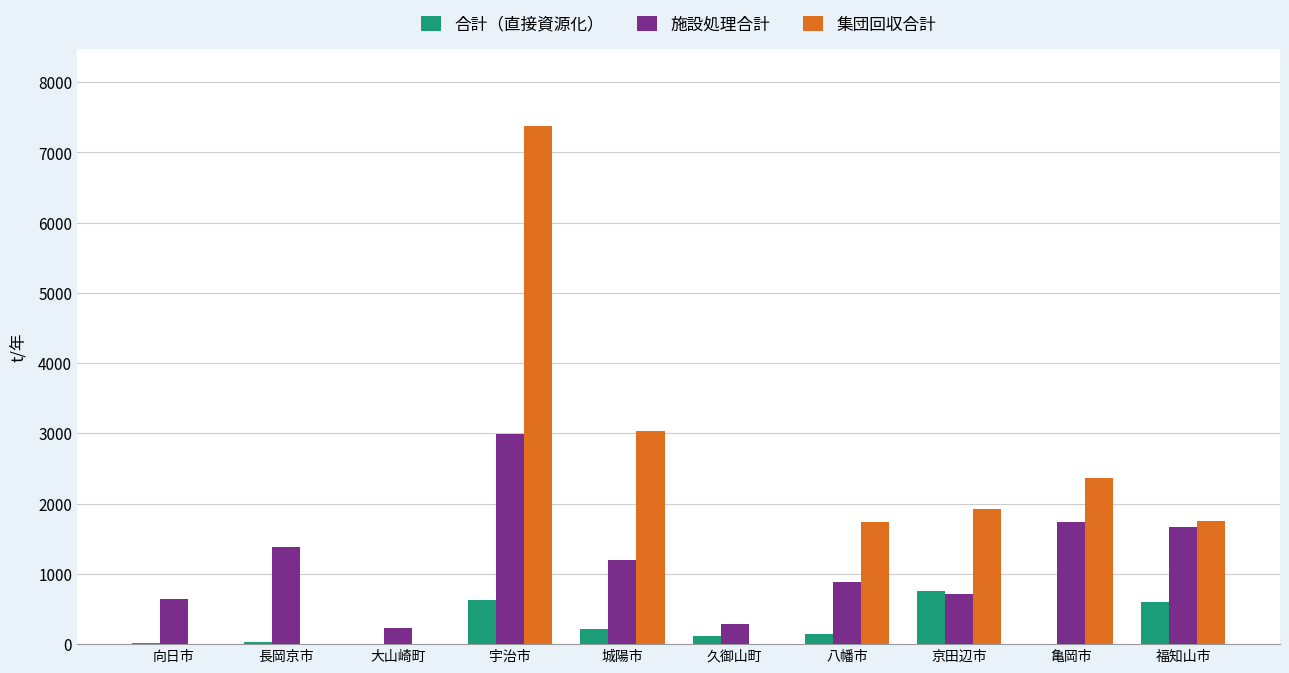

How many groups of bars are there?

10